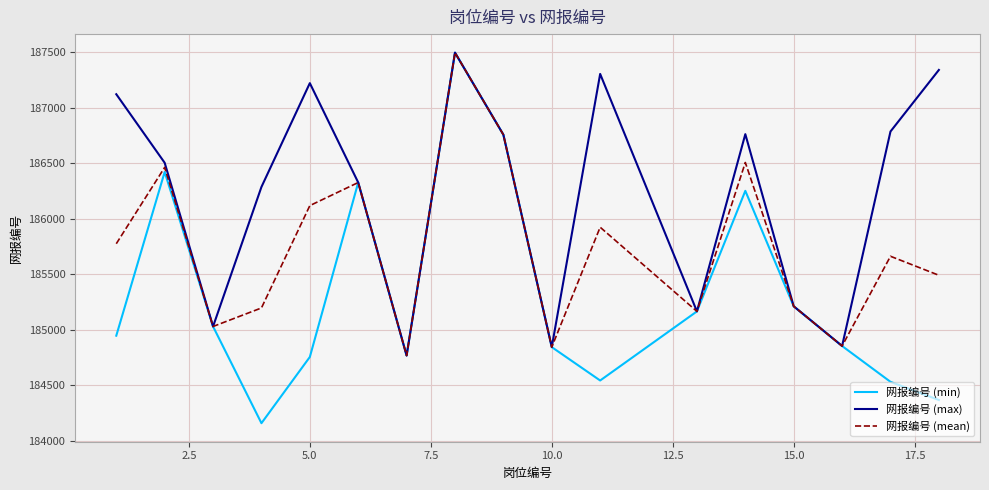

What is the minimum value for 网报编号 (max)?

184767.0